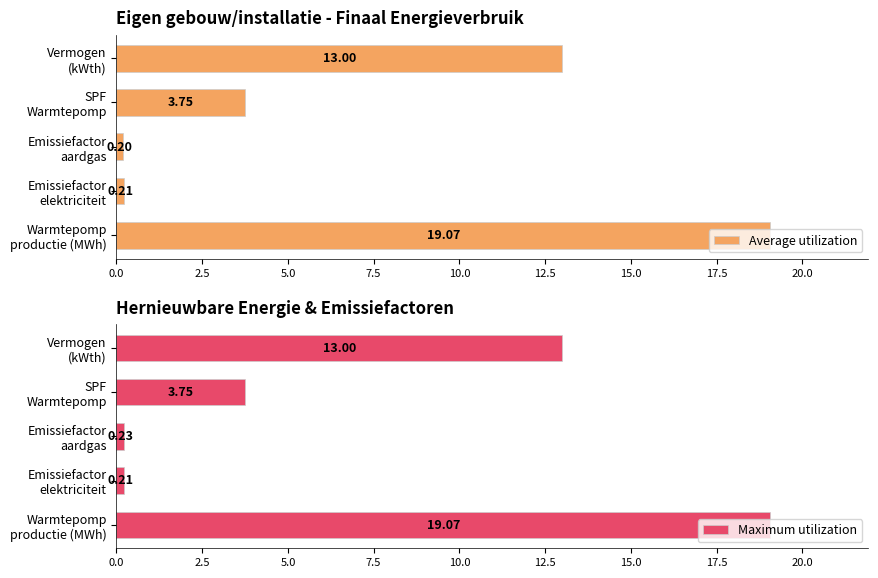

What is the average value of the Average utilization series?

7.2